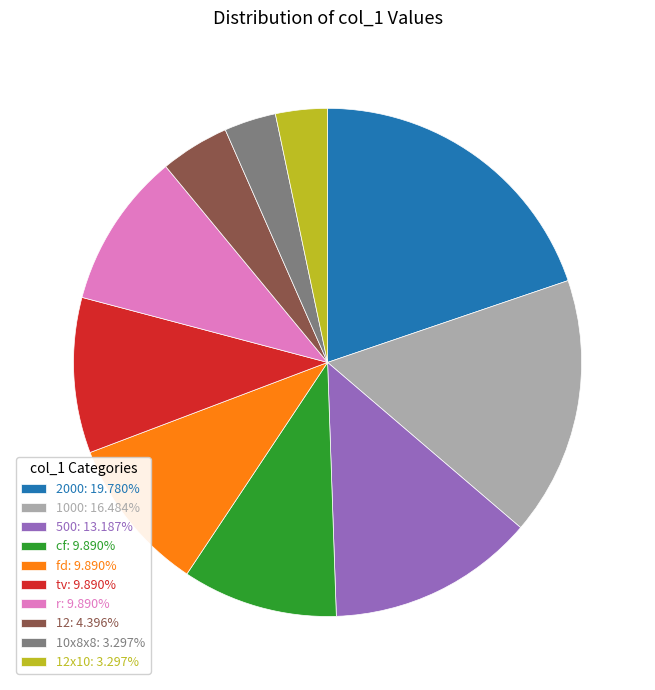

Is there a majority slice in this chart?

No